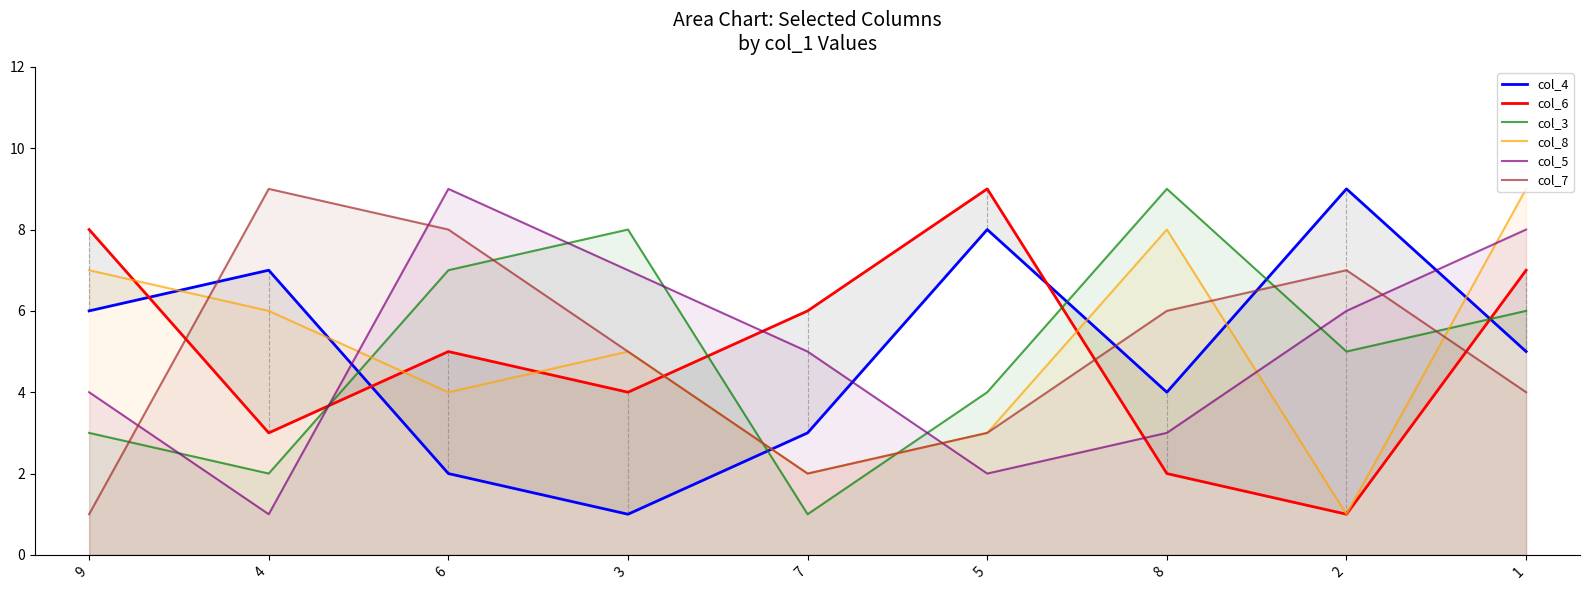

How many col_6 values are between 3 and 7?

5